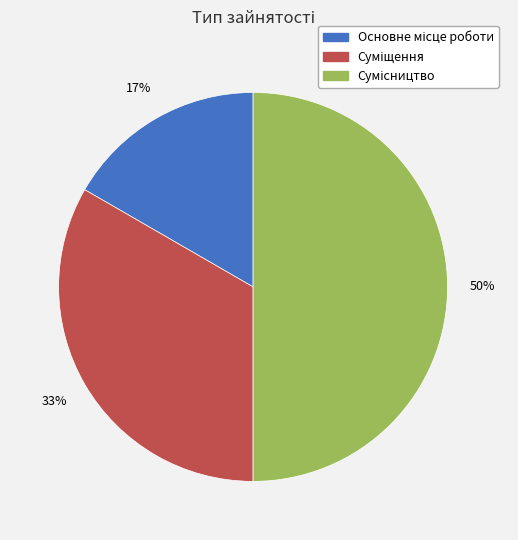

To the nearest percent, what is the average slice percentage?

33%